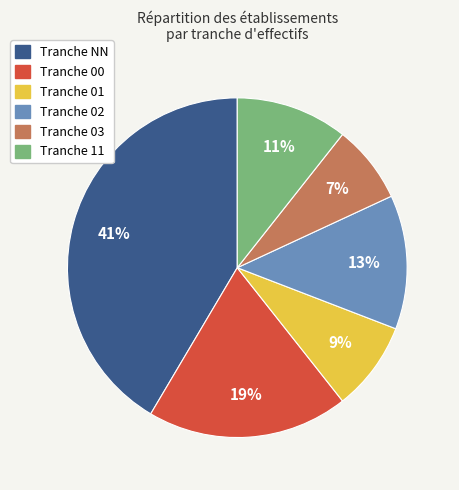

Is there a majority slice in this chart?

No